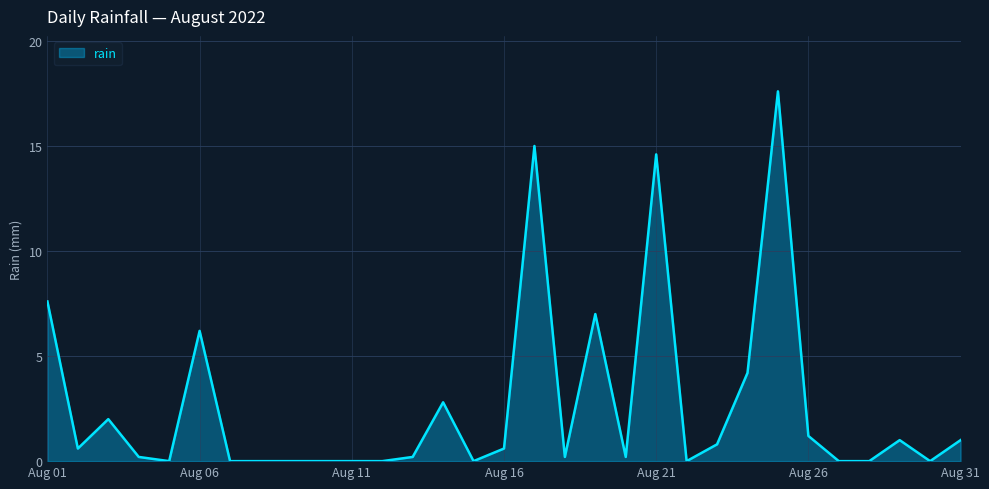

What is the difference between the maximum and minimum values?

17.6